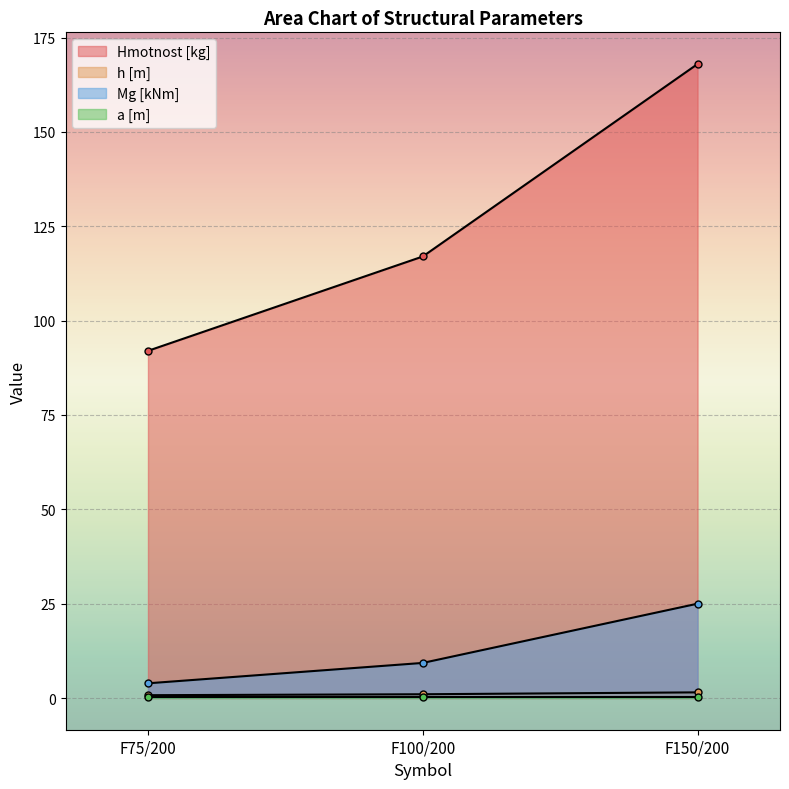

Which category has the lowest value in the Hmotnost [kg] series?

F75/200